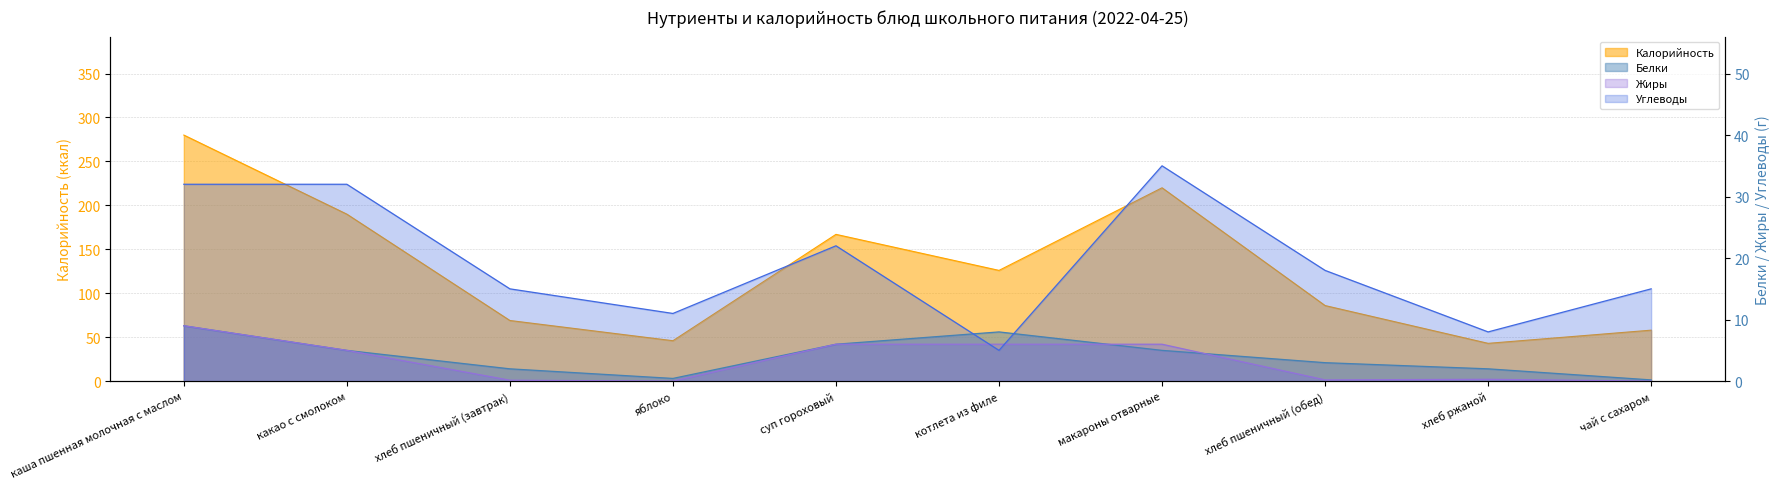

At which label is Калорийность closest to 161?

суп гороховый